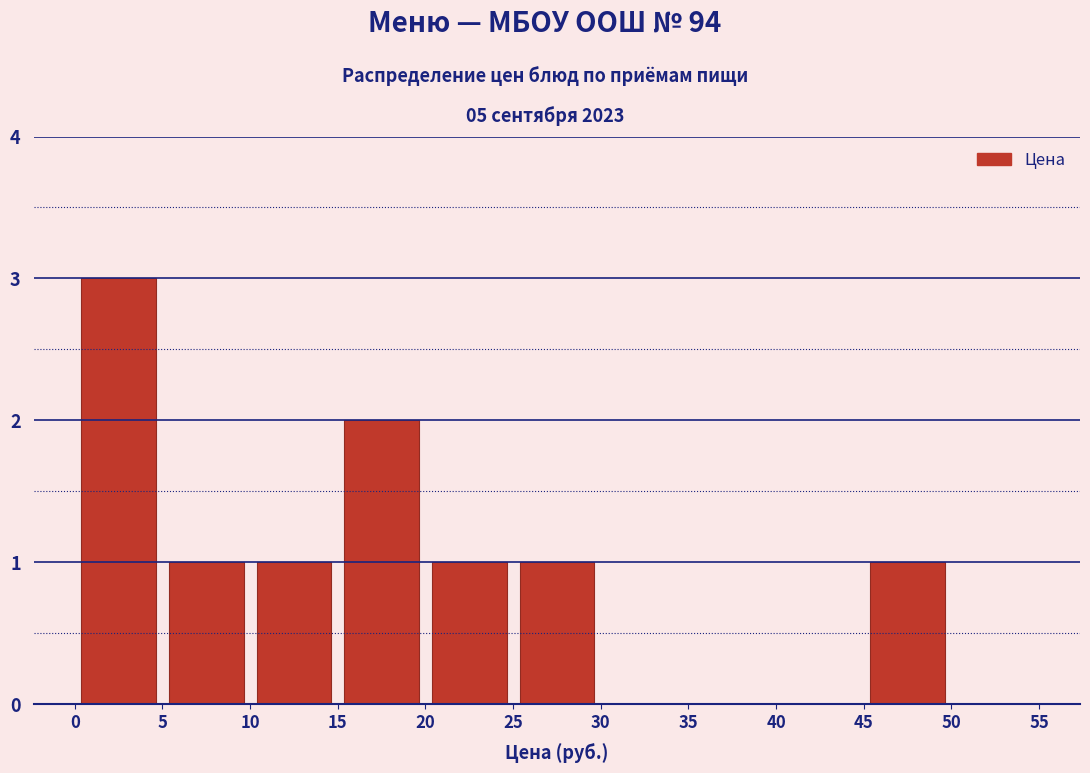

Which range on the x-axis has the tallest bar?

0 to 5